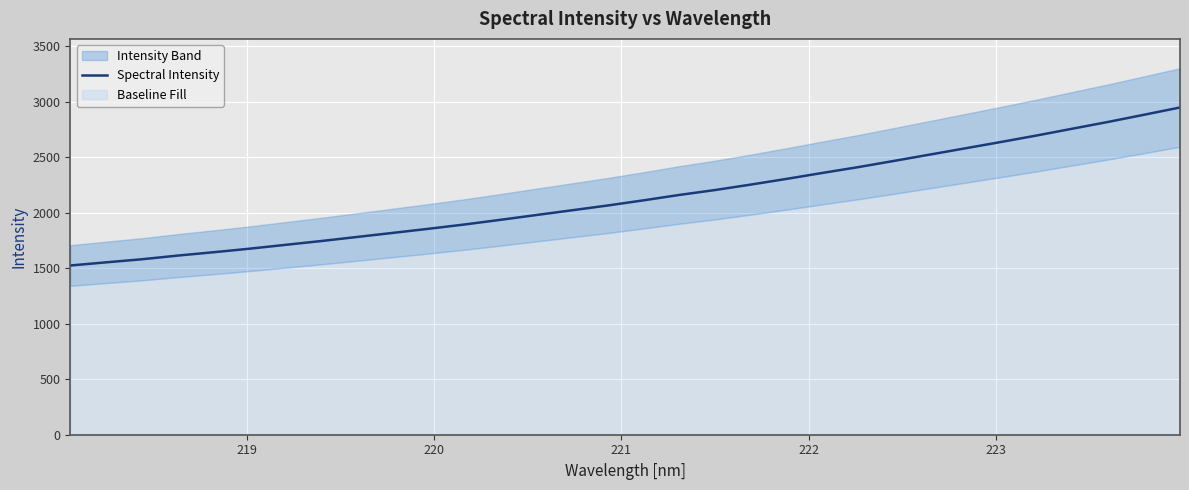

What is the sum of all values?

68491.1